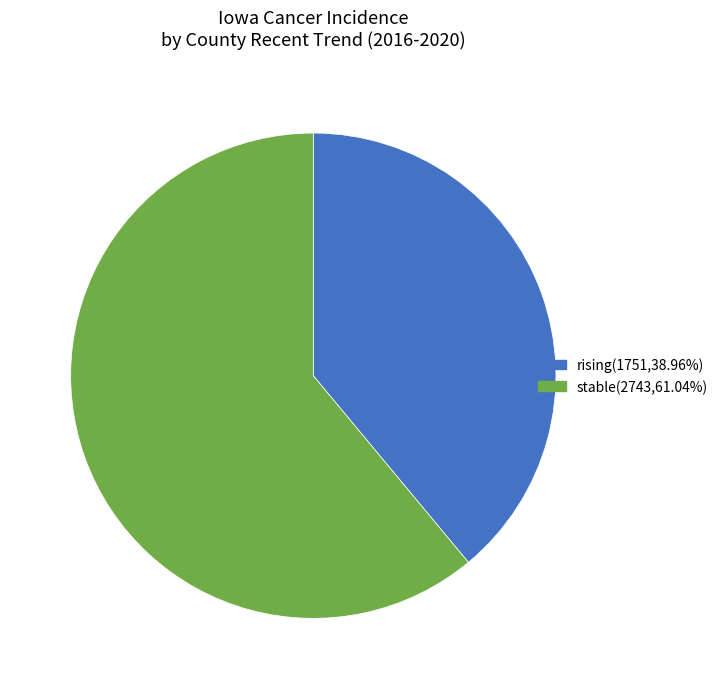

Is there any slice that represents more than half of the pie?

Yes